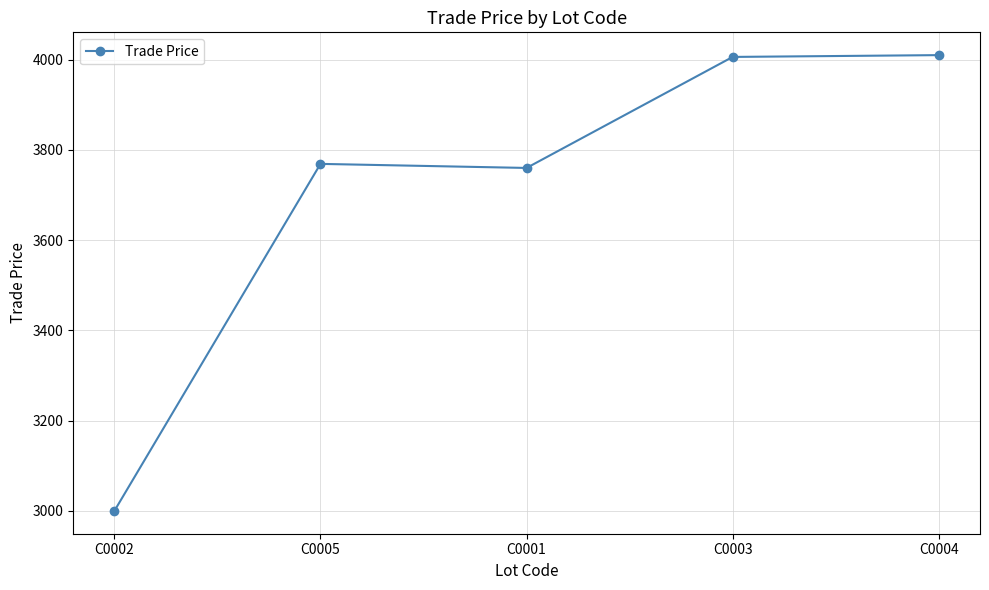

At which category does the data reach its first local peak?

C0005